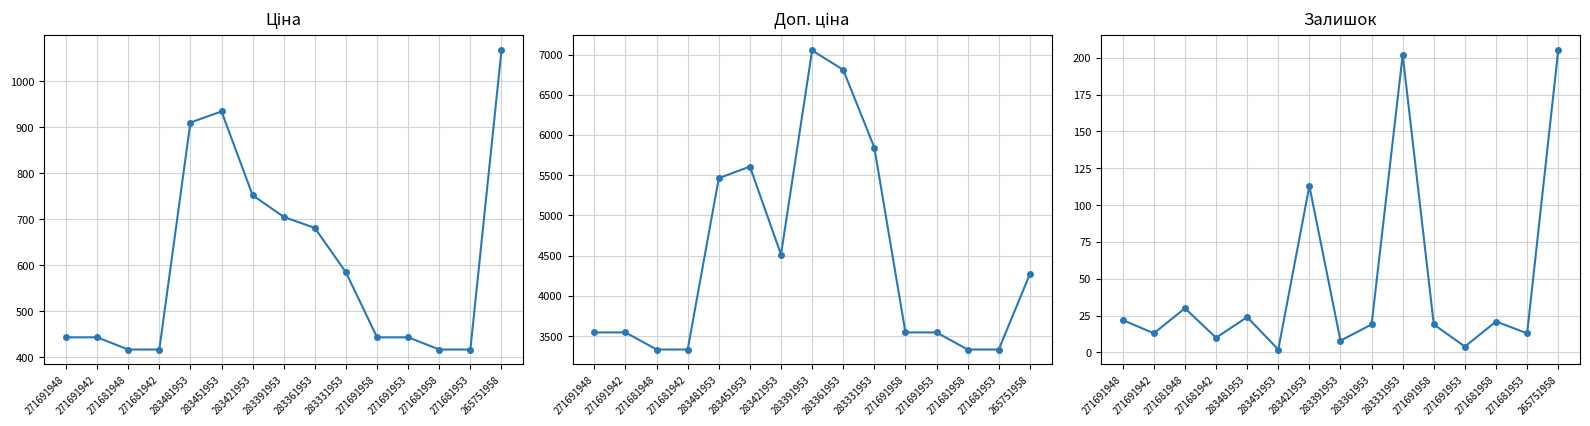

What is the greatest value displayed?

7051.3